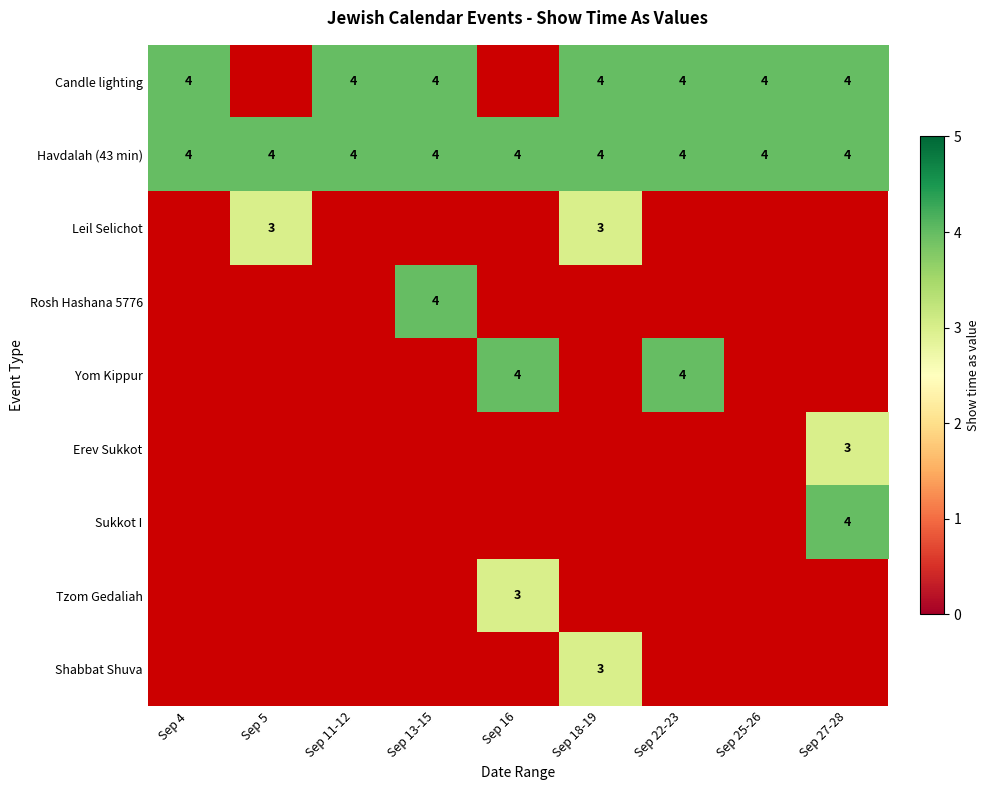

Is it true that Yom Kippur equals 4 at Sep 22-23?

True